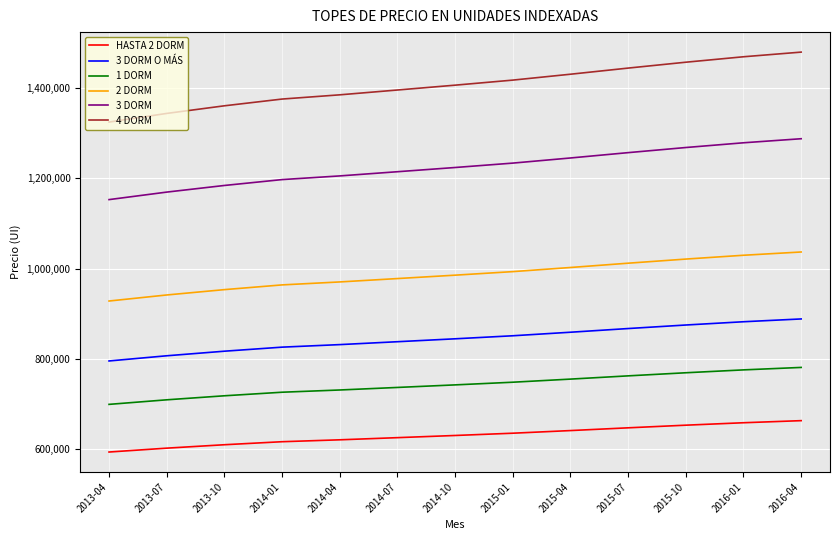

Which series has the largest total across all categories?

4 DORM